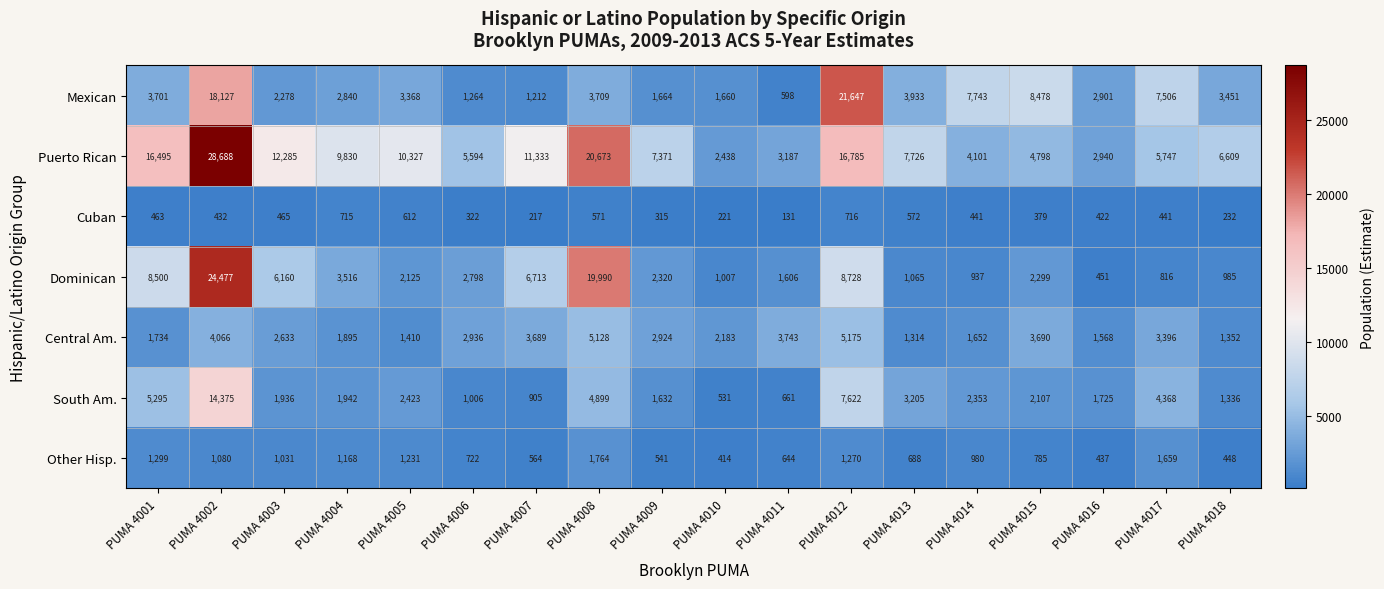

What is the difference between the maximum and second lowest values in the Dominican series?

23661